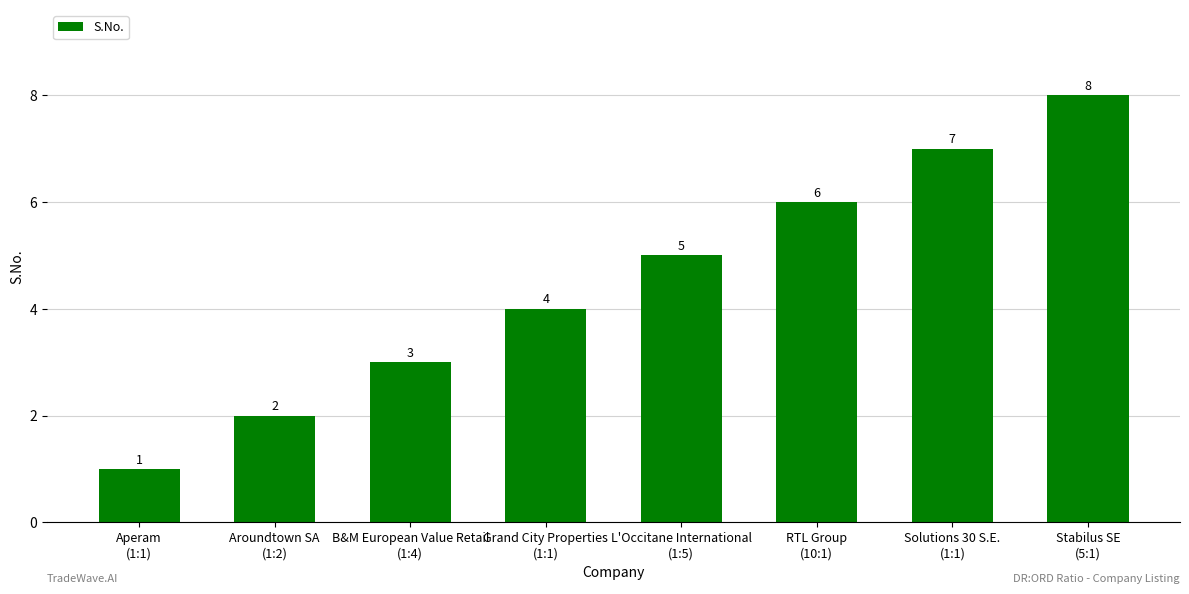

What is the maximum value shown in the chart?

8